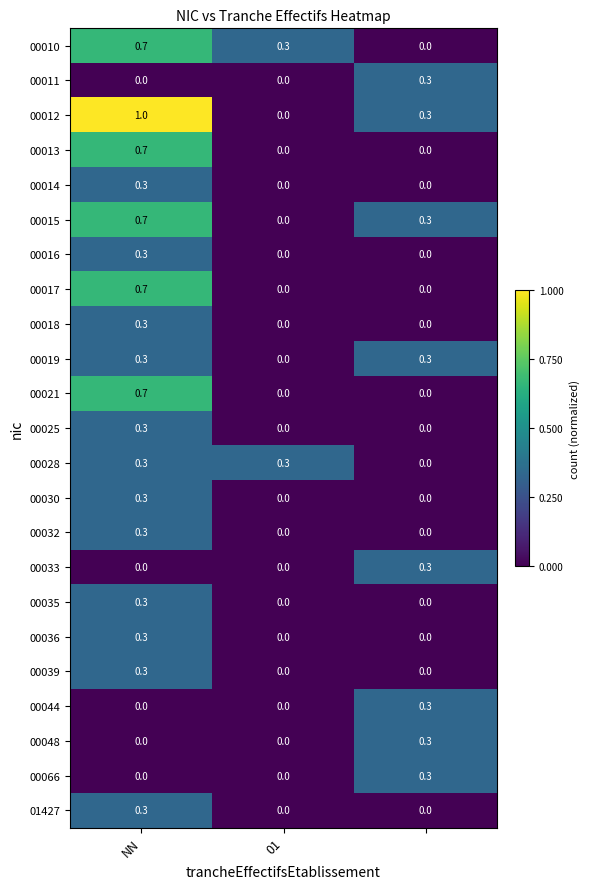

What is the difference between the second highest and minimum values in the 00028 series?

0.3